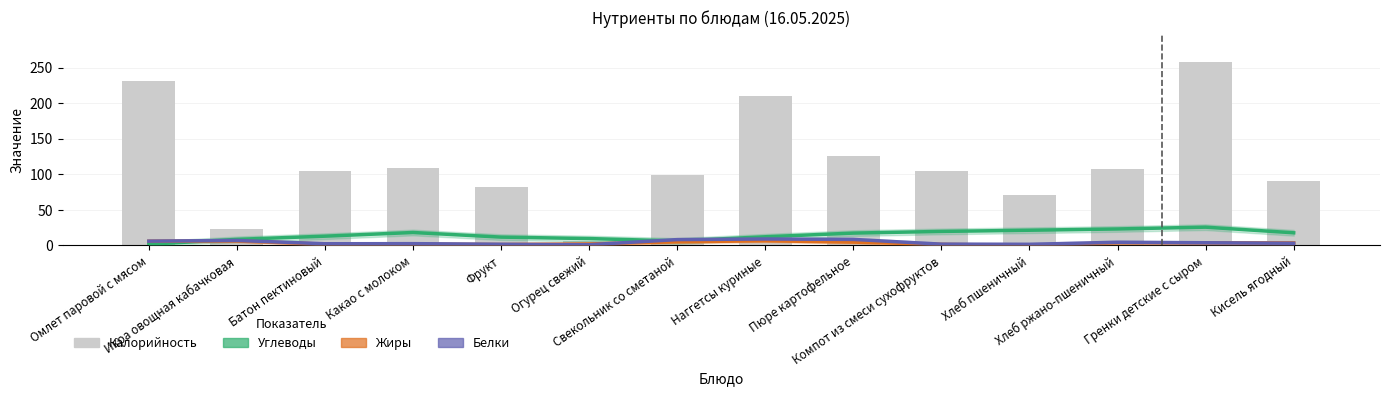

Is it true that Белки equals 4.6 at Хлеб ржано-пшеничный?

True